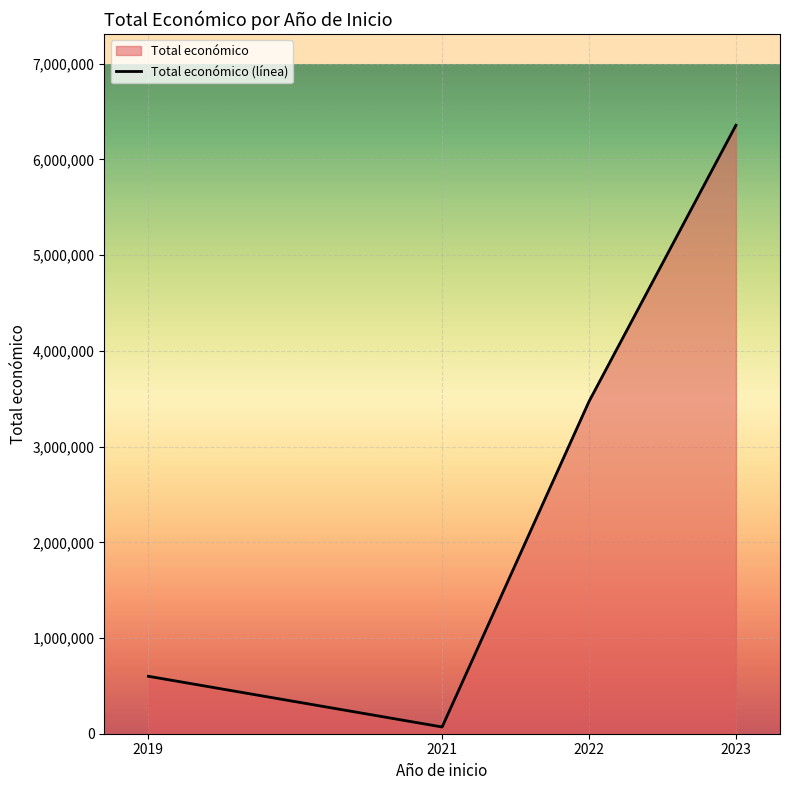

What value does the data have at 2019, to the nearest 50?

600300